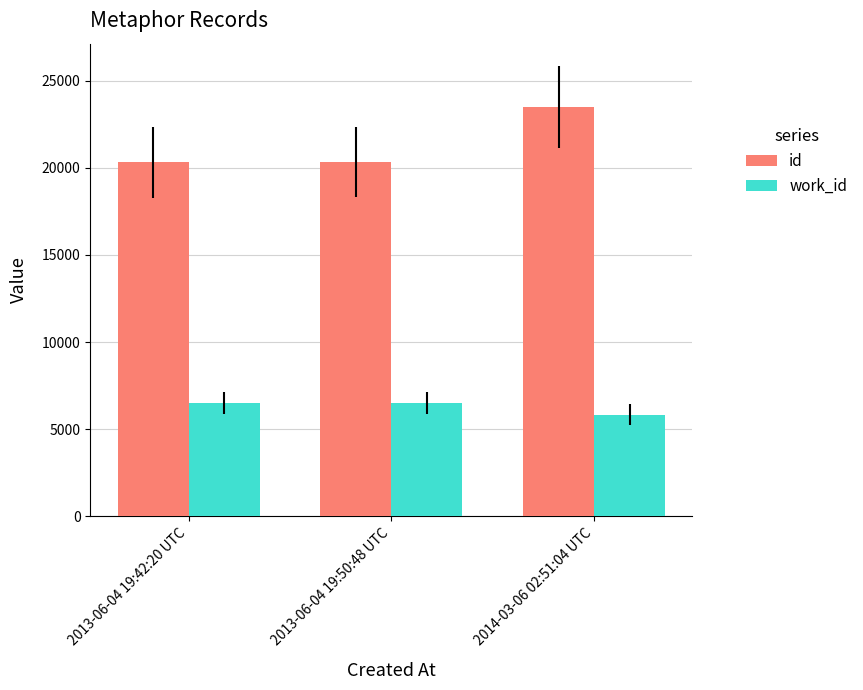

What value does the work_id series have at 2014-03-06 02:51:04 UTC, to the nearest 100?

5800